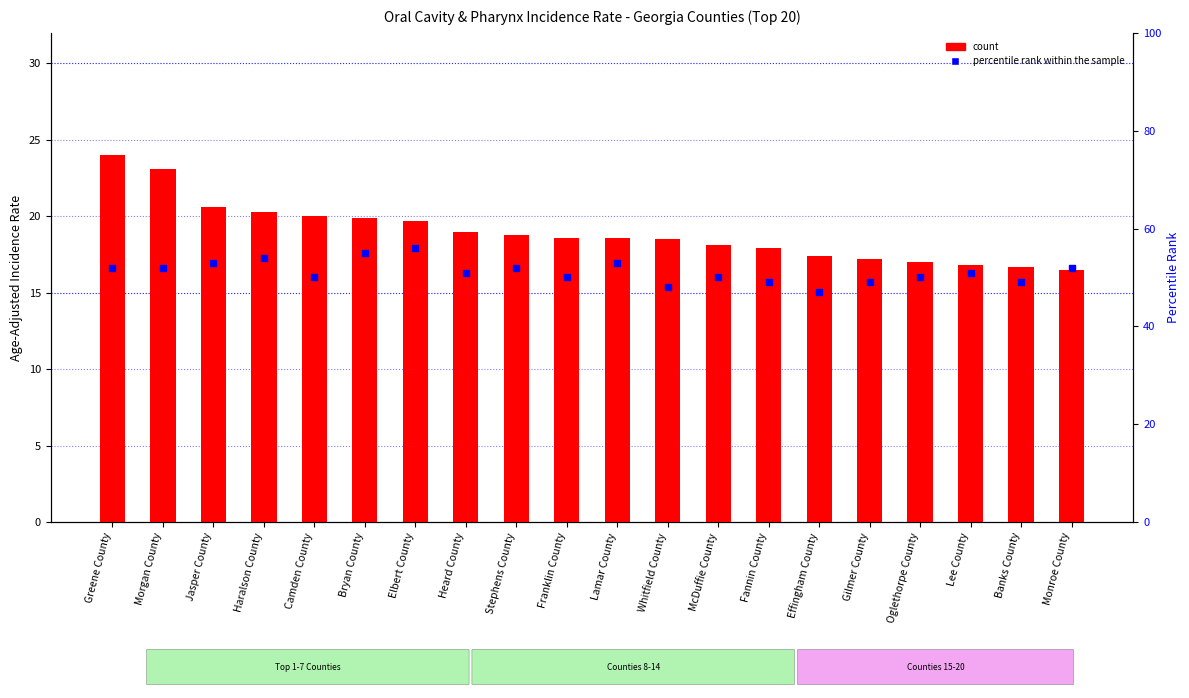

At which category is the sum across all series the highest?

Greene County